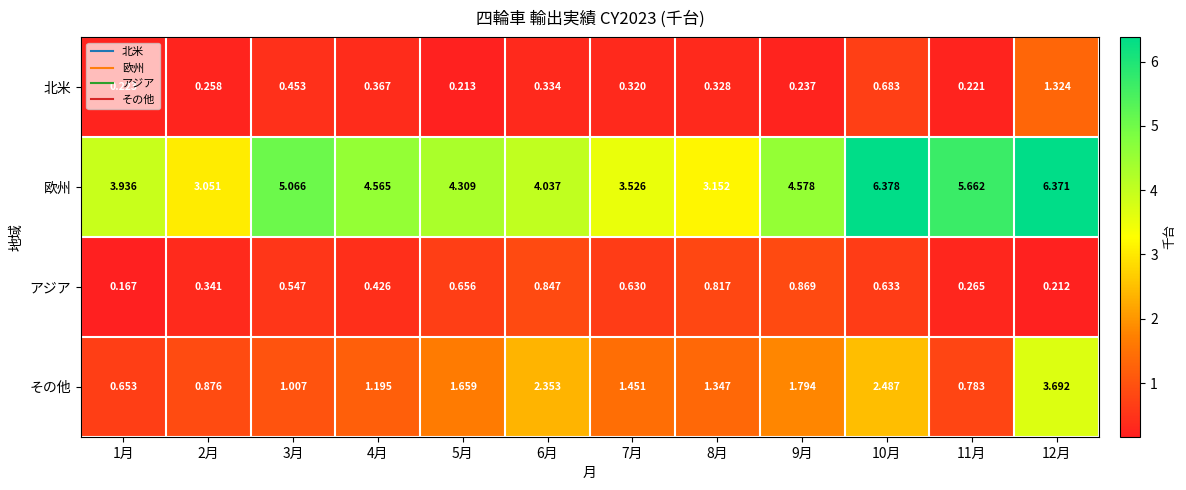

Which series has the widest spread of values?

欧州